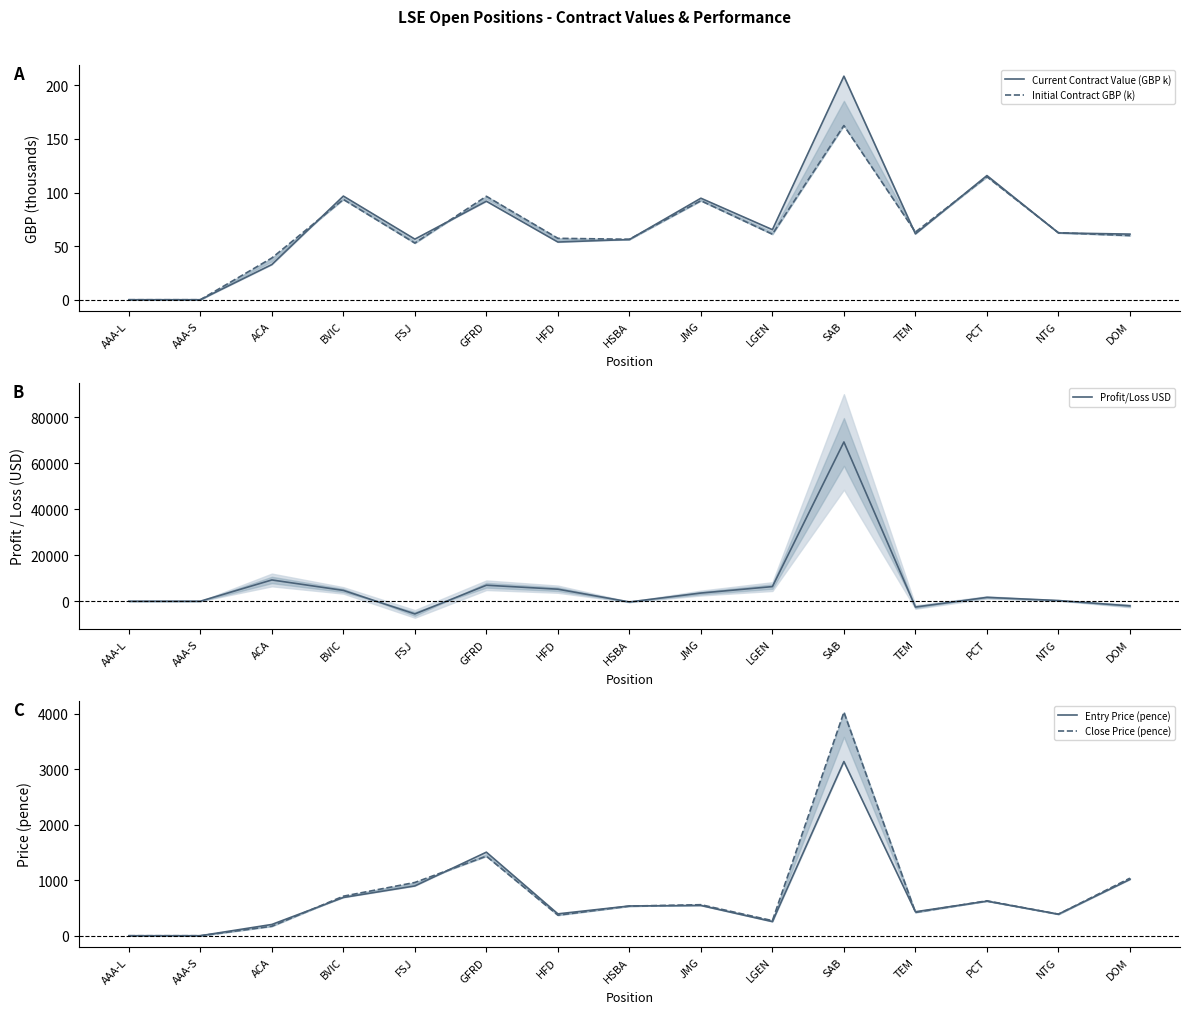

Which category has the highest value in the Initial Contract GBP (k) series?

SAB